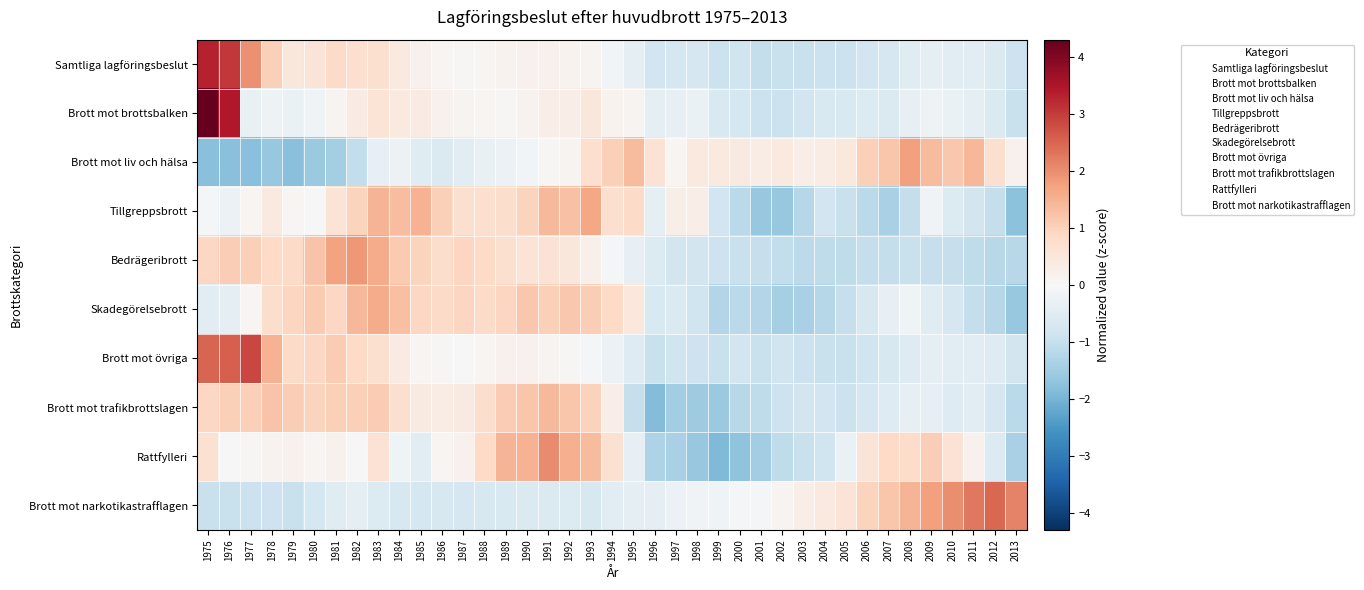

Which label corresponds to the smallest value in the chart?

1999